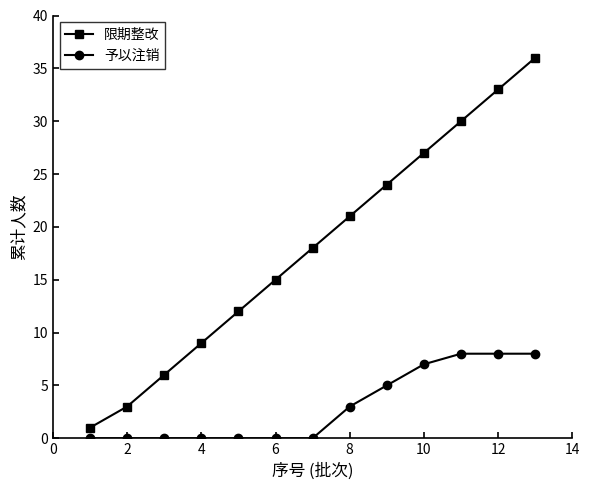

Which series has the widest spread of values?

限期整改